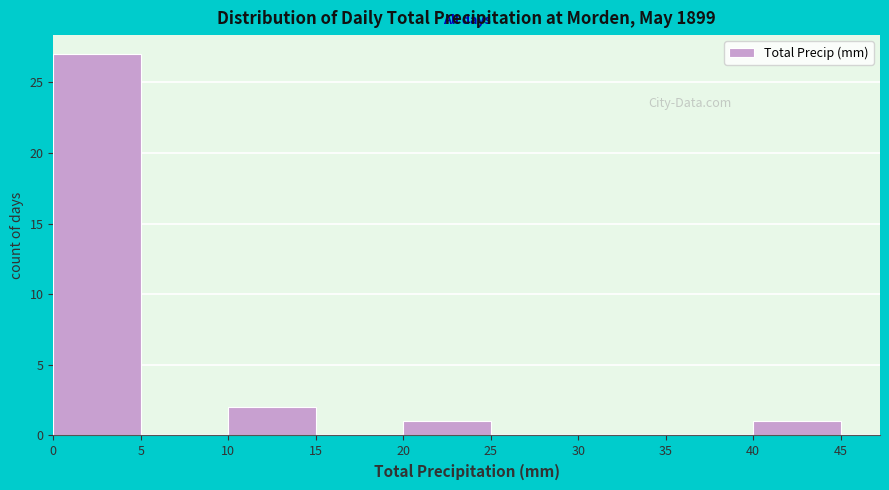

Reading left to right, list every bar in this chart as the range it spans on the x-axis followed by its height. The values are not printed on the chart, so give them approximately, as read against the axis.

0 to 5: 27
5 to 10: 0
10 to 15: 2
15 to 20: 0
20 to 25: 1
25 to 30: 0
30 to 35: 0
35 to 40: 0
40 to 45: 1